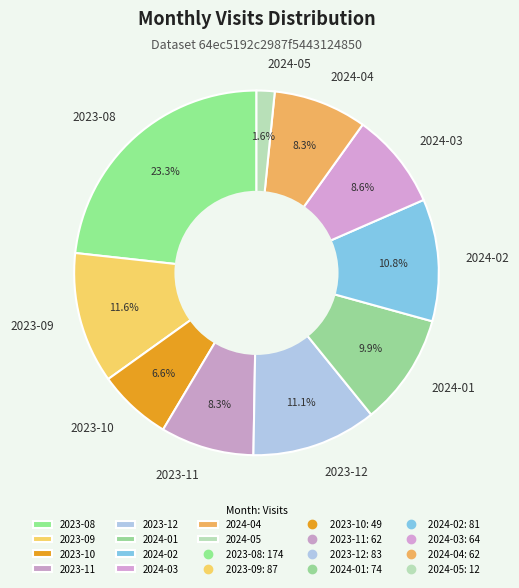

Between 2023-08 and 2024-01, which is larger?

2023-08